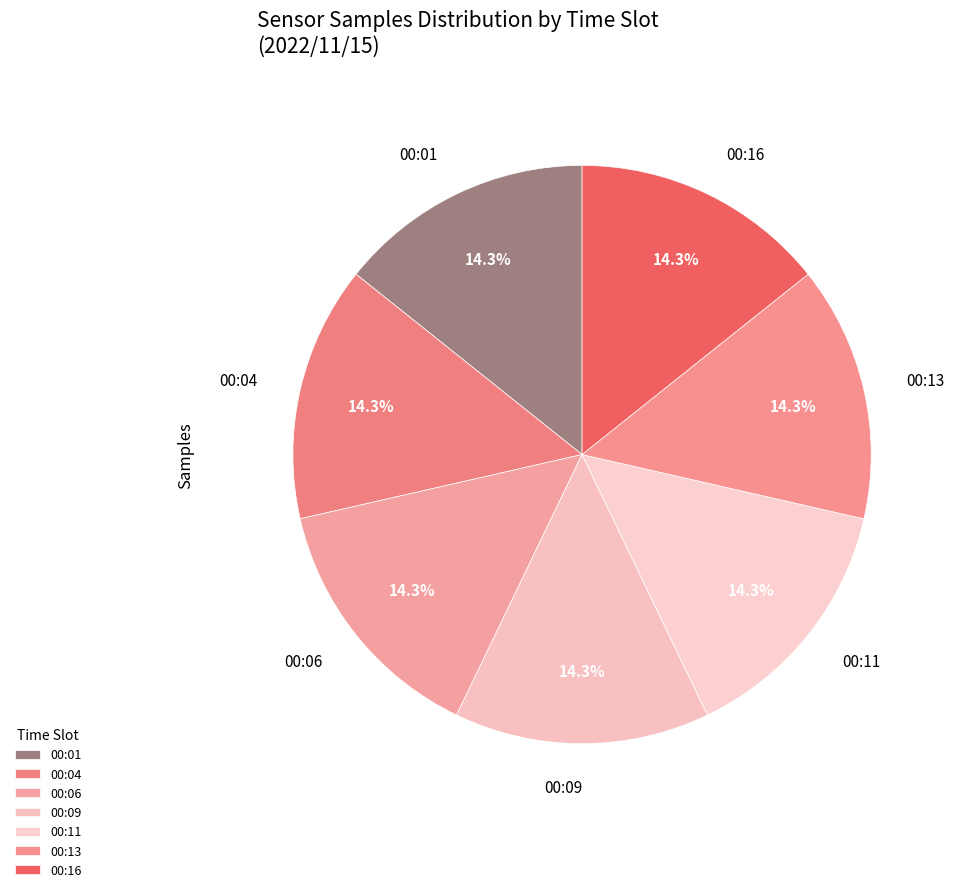

How many segments does this pie chart have?

7